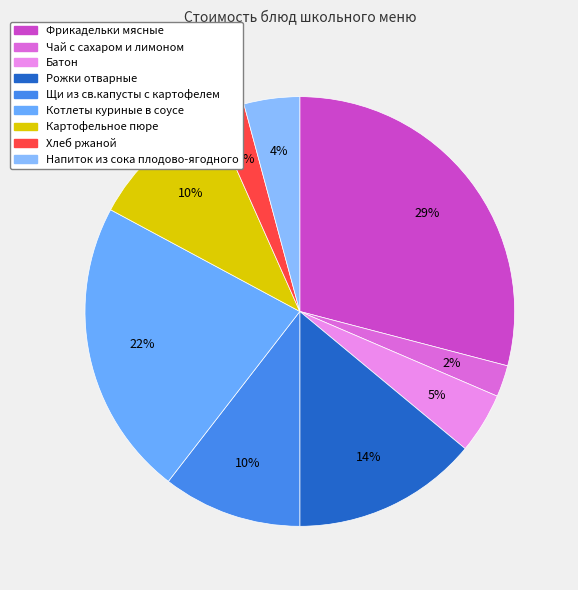

To the nearest percent, what is the average slice percentage?

11%